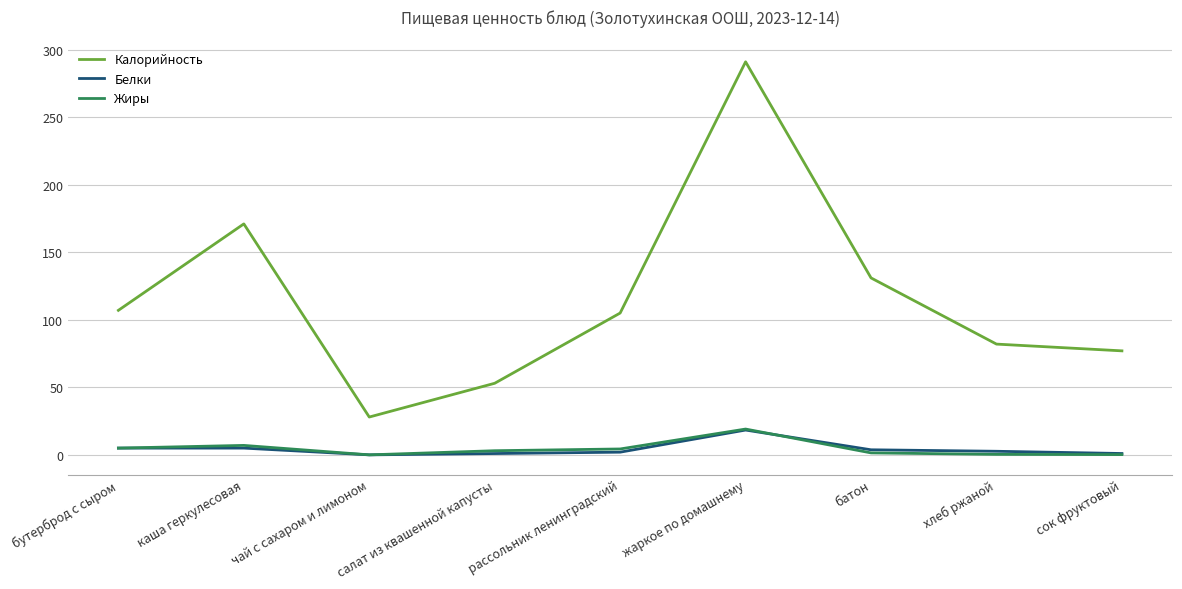

What is the average value of the Жиры series?

4.5